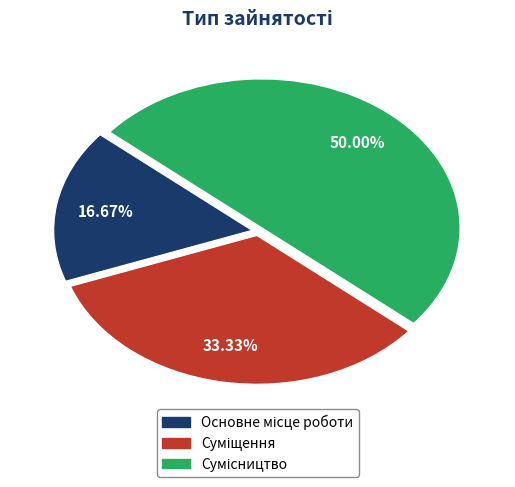

Count the number of slices in the pie.

3